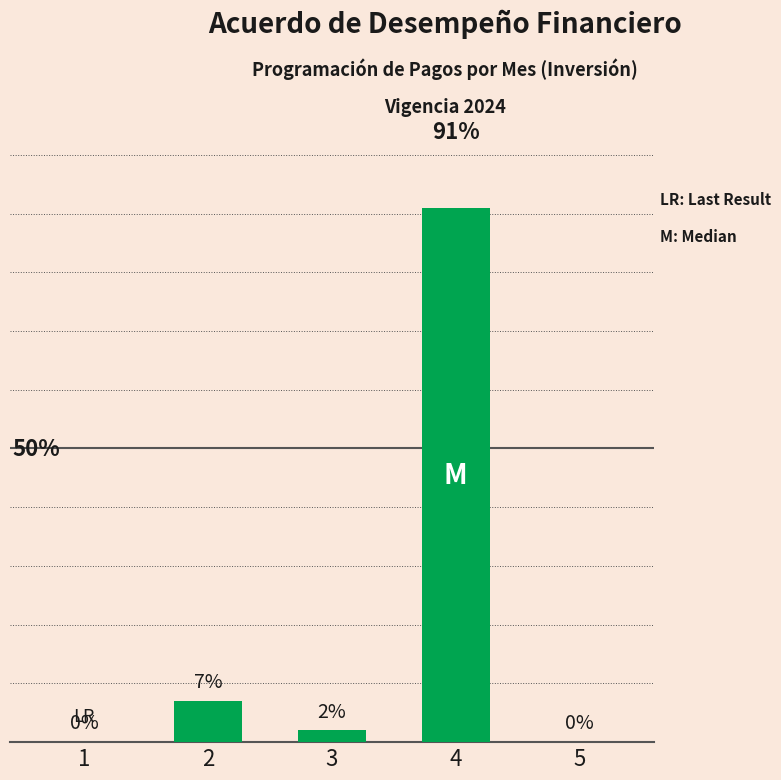

Are the bars horizontal?

No